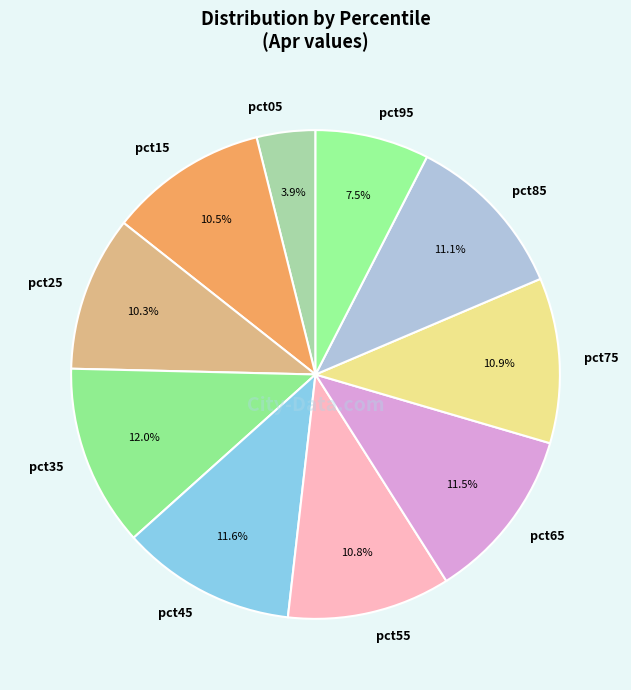

To the nearest percent, what portion does pct85 represent?

11%